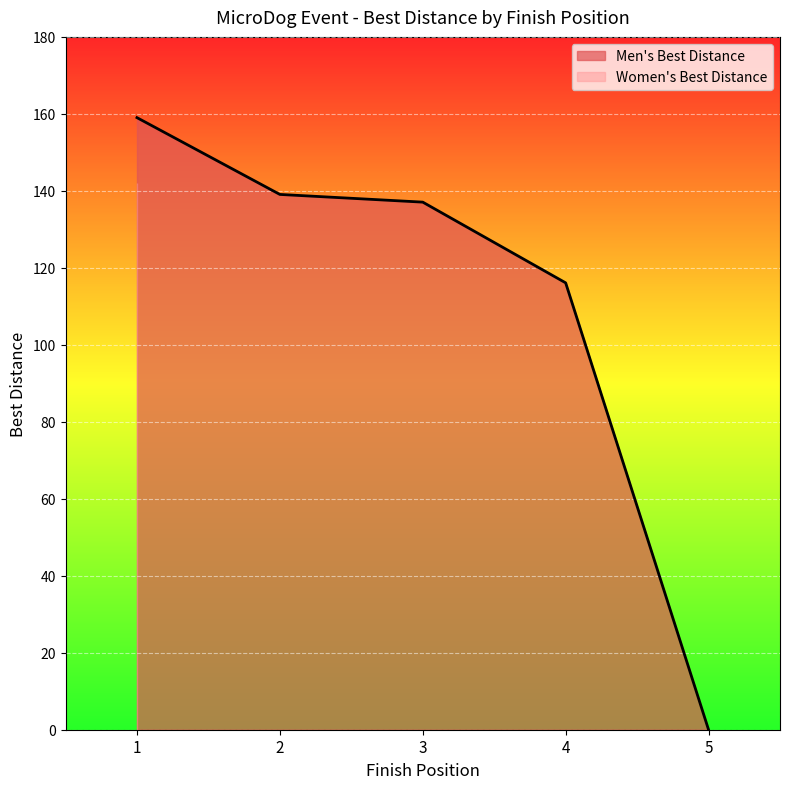

Reading left to right, list all the values displayed in this chart.

1=159.0	2=139.1	3=137.1	4=116.1	5=0.0